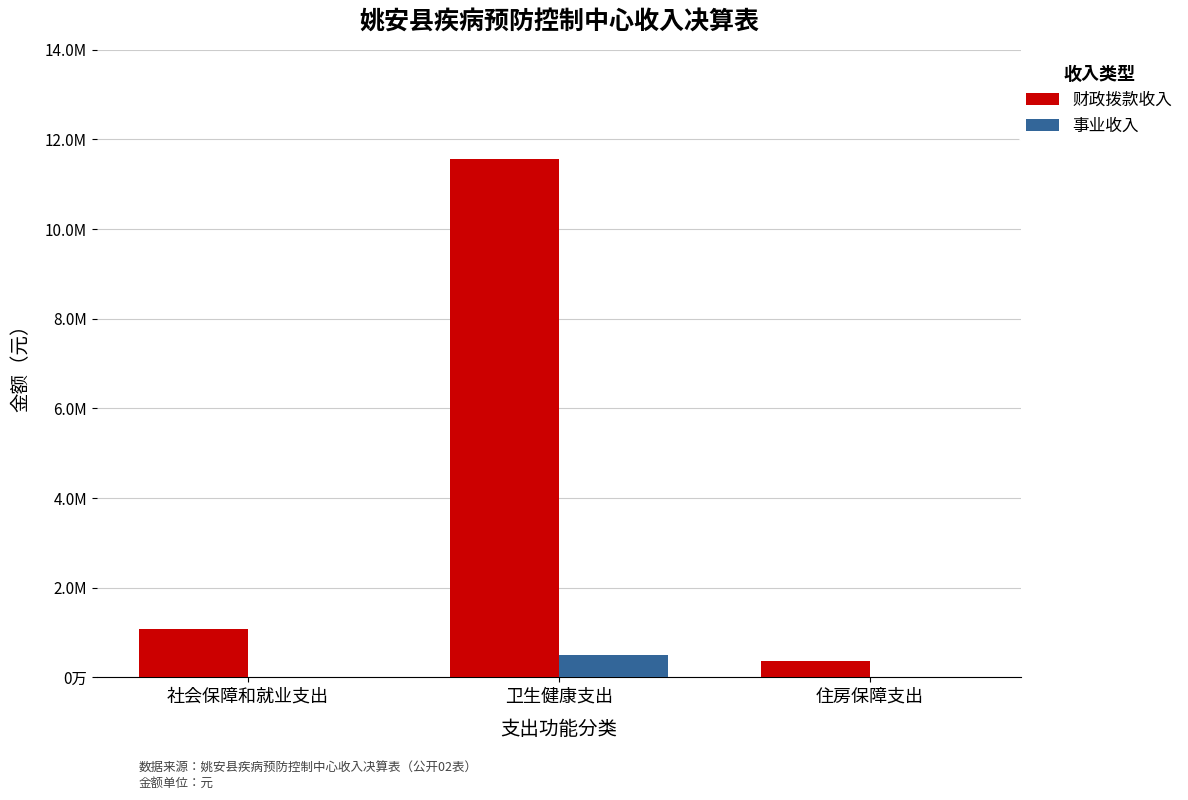

Does the chart contain stacked bars?

No